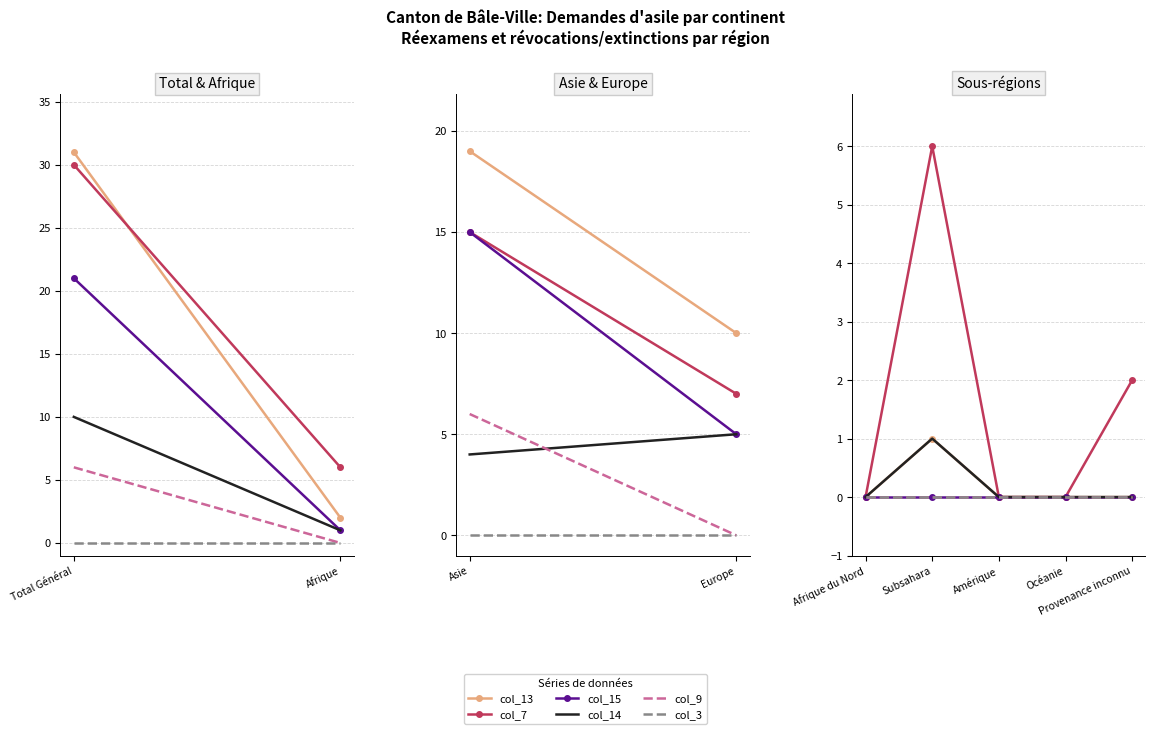

Count the number of categories in the chart.

5